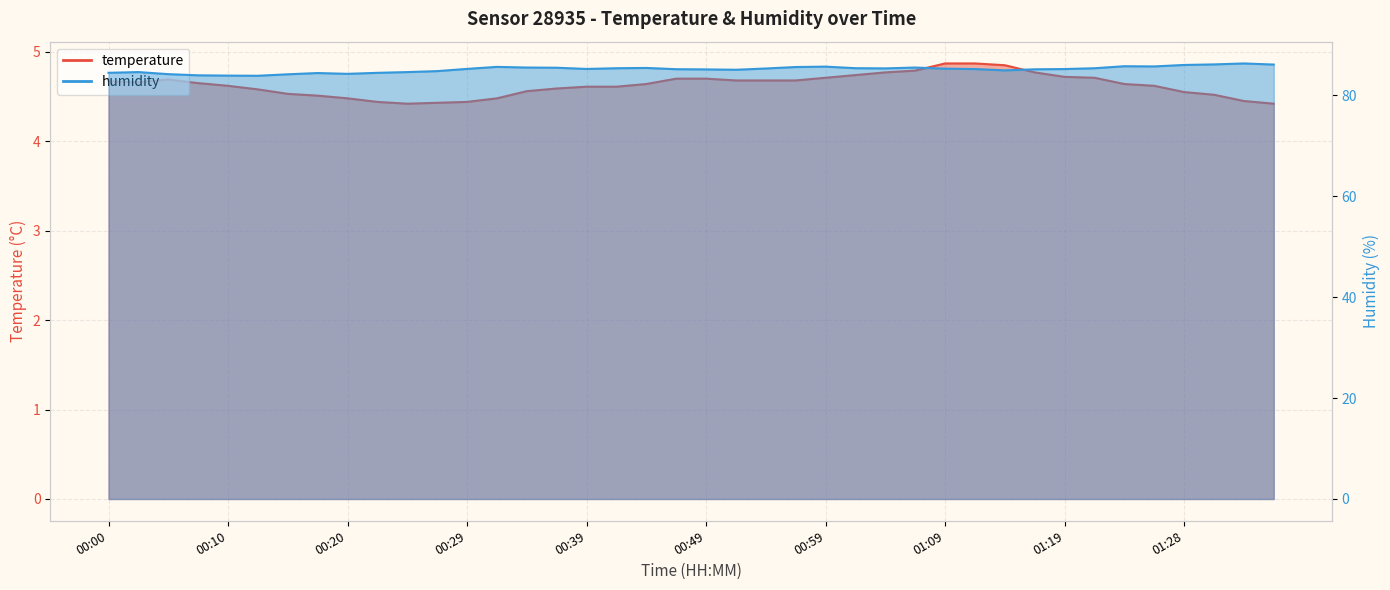

What position from the right is 00:56?

17